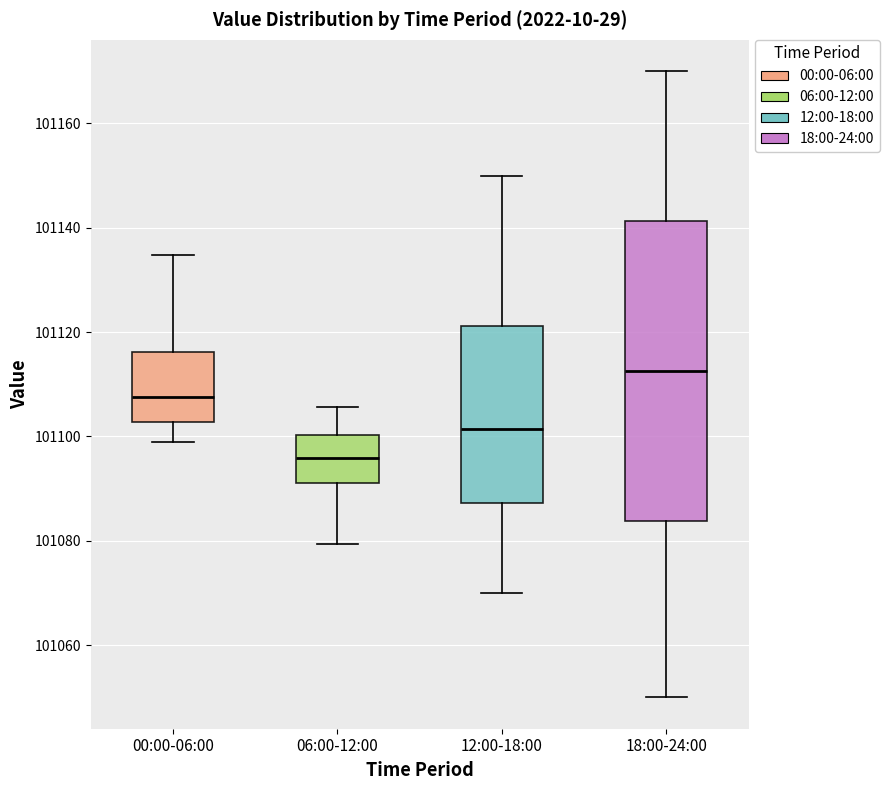

Comparing the boxes themselves (not the whiskers), which one is the tallest?

18:00-24:00